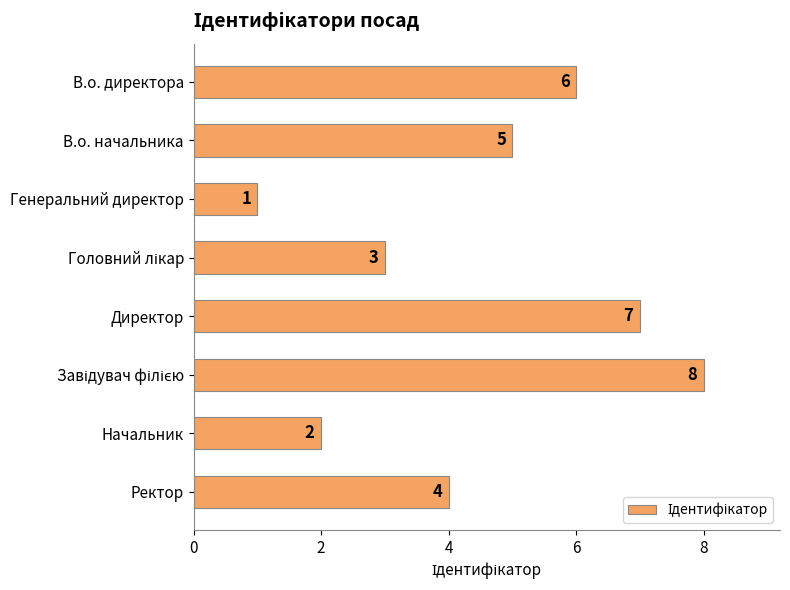

How many data points does each series have?

8